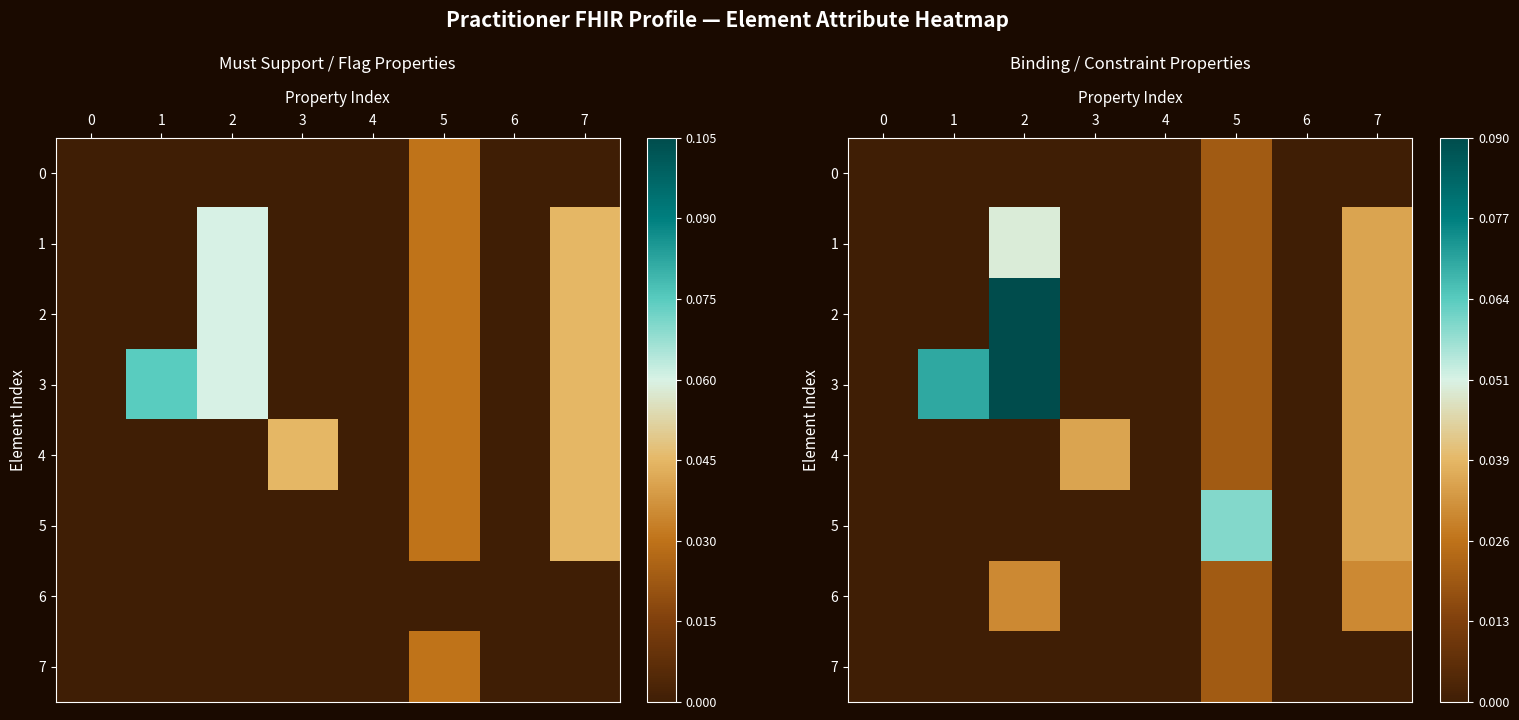

At which label does 2 reach its peak?

2